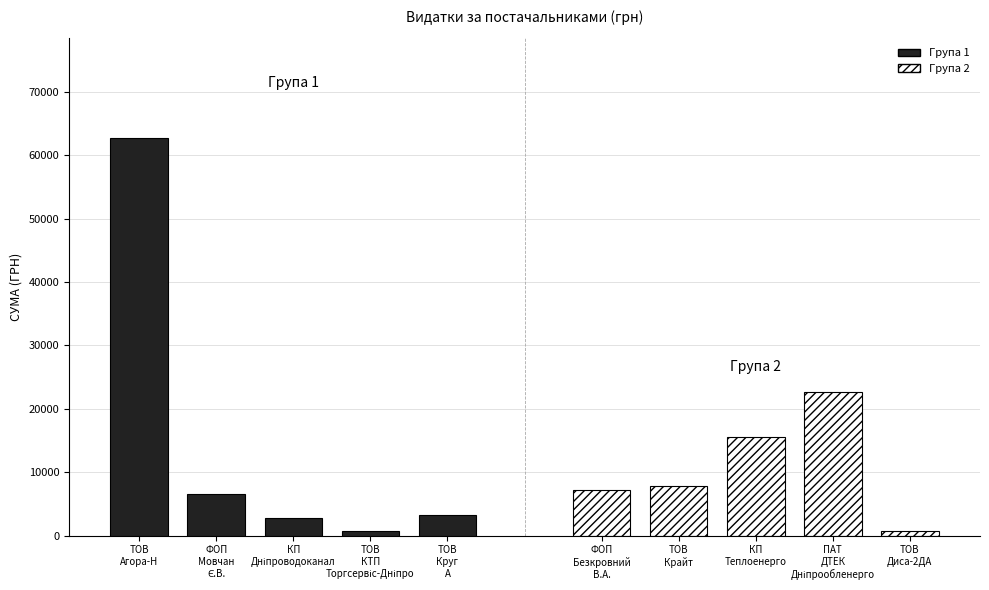

Between ТОВ
Круг
А and ТОВ
КТП
Торгсервіс-Дніпро, which is larger?

ТОВ
Круг
А